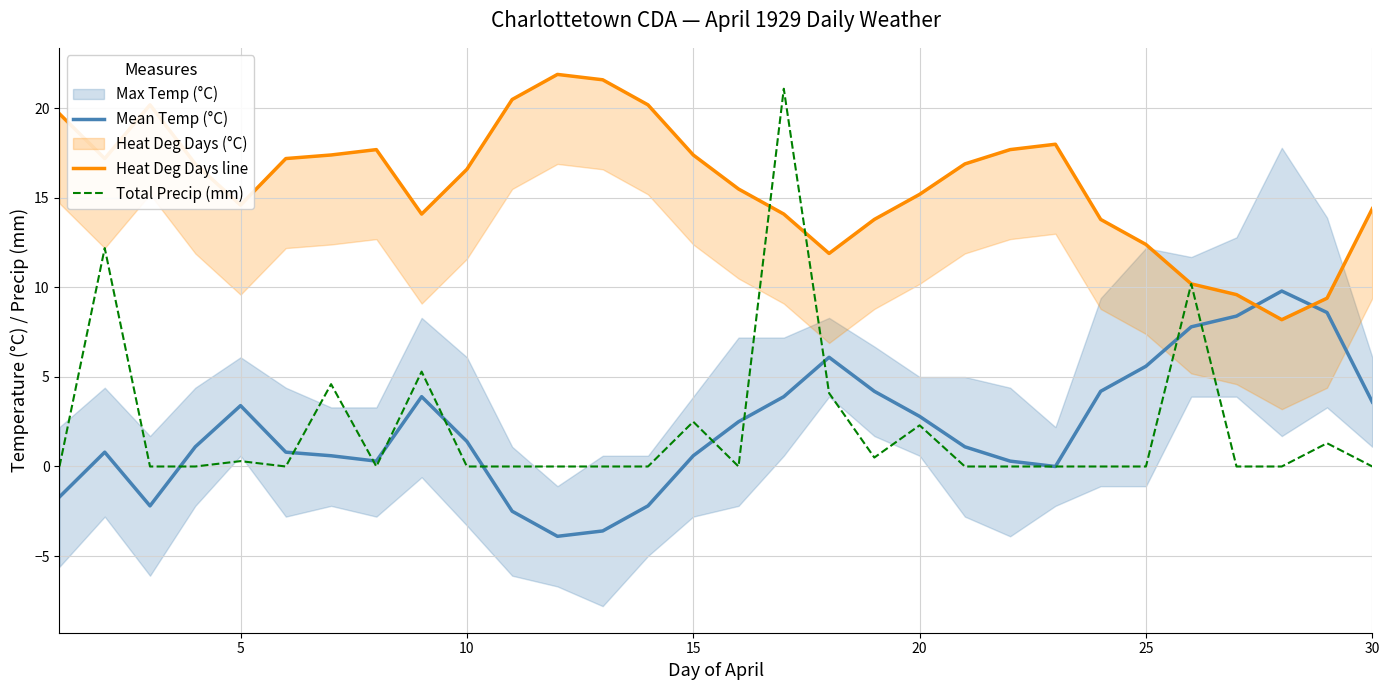

True or false: Mean Temp (°C) and Heat Deg Days line cross at least once.

True